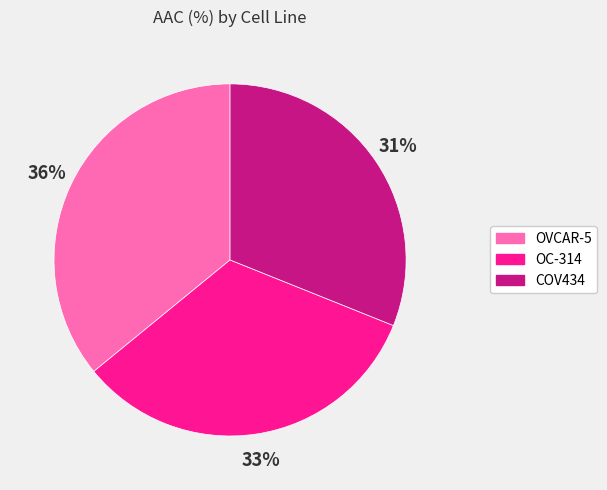

Is the sum of OC-314 and OVCAR-5 greater than half?

Yes